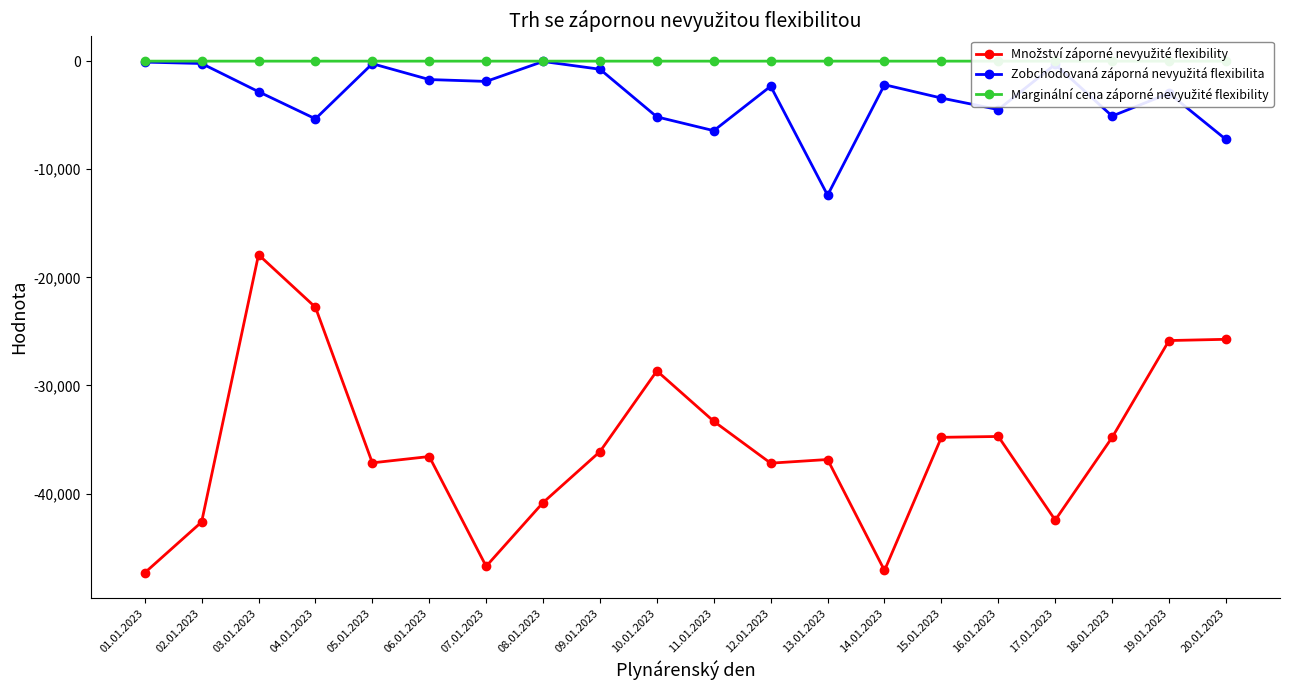

Is the value of Množství záporné nevyužité flexibility at 07.01.2023 greater than the value of Marginální cena záporné nevyužité flexibility at 01.01.2023?

No